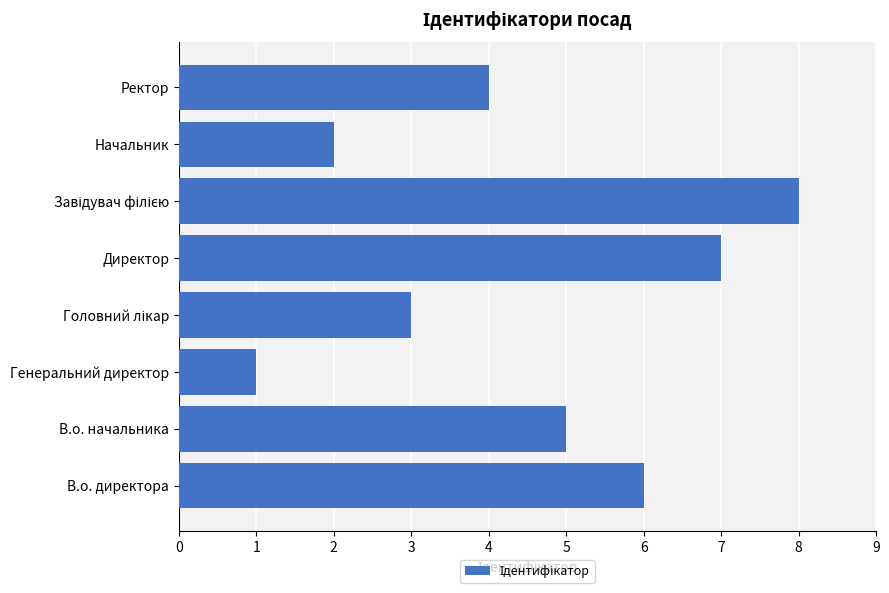

What is the change in value from Директор to Ректор?

-3